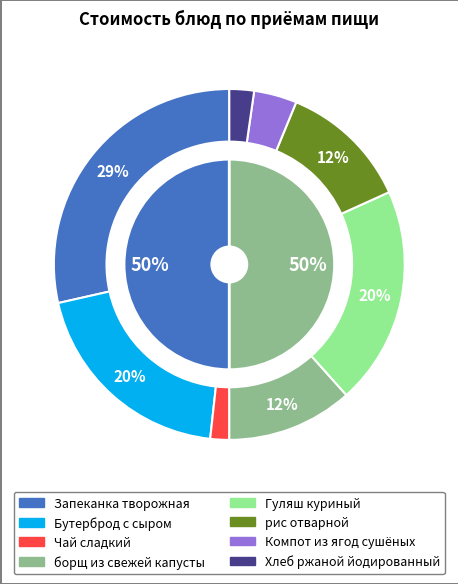

Which category has the smallest portion of the pie?

Чай сладкий